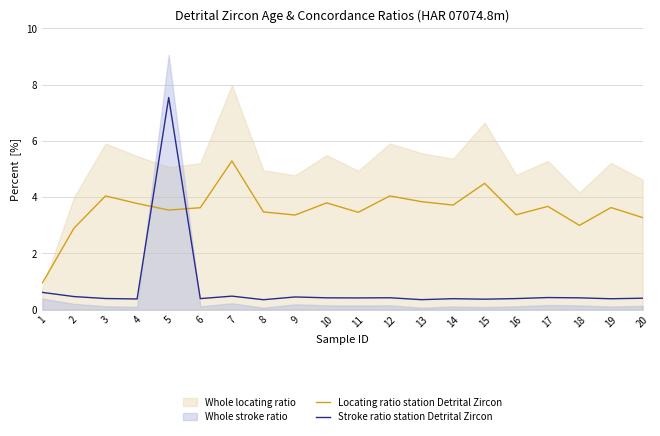

Which series changed the most between 2 and 14?

Locating ratio station Detrital Zircon